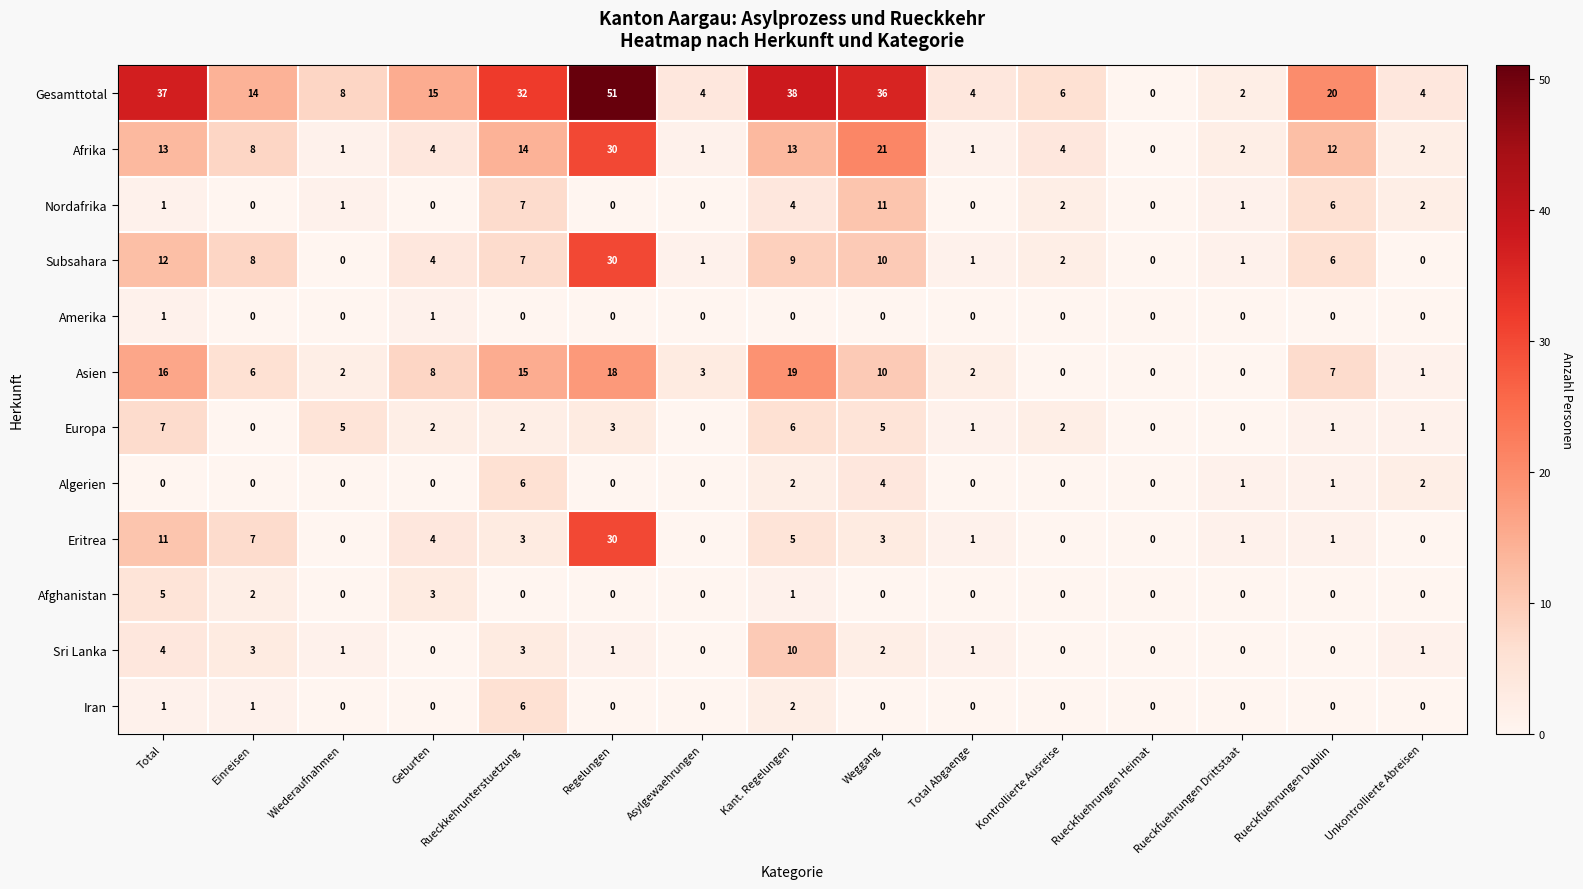

At which category is the sum across all series the highest?

Regelungen